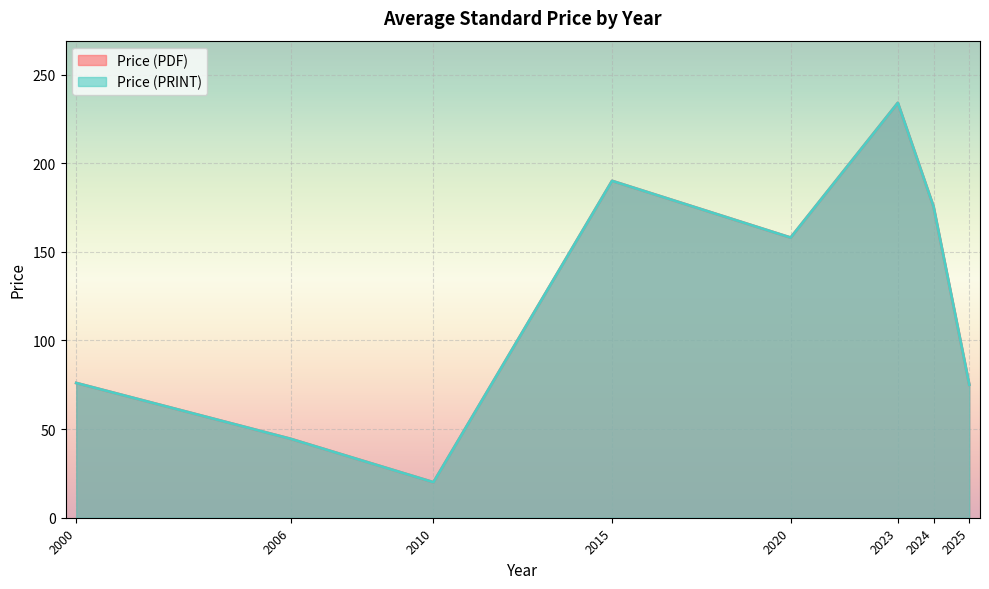

How many lines are shown in the chart?

2